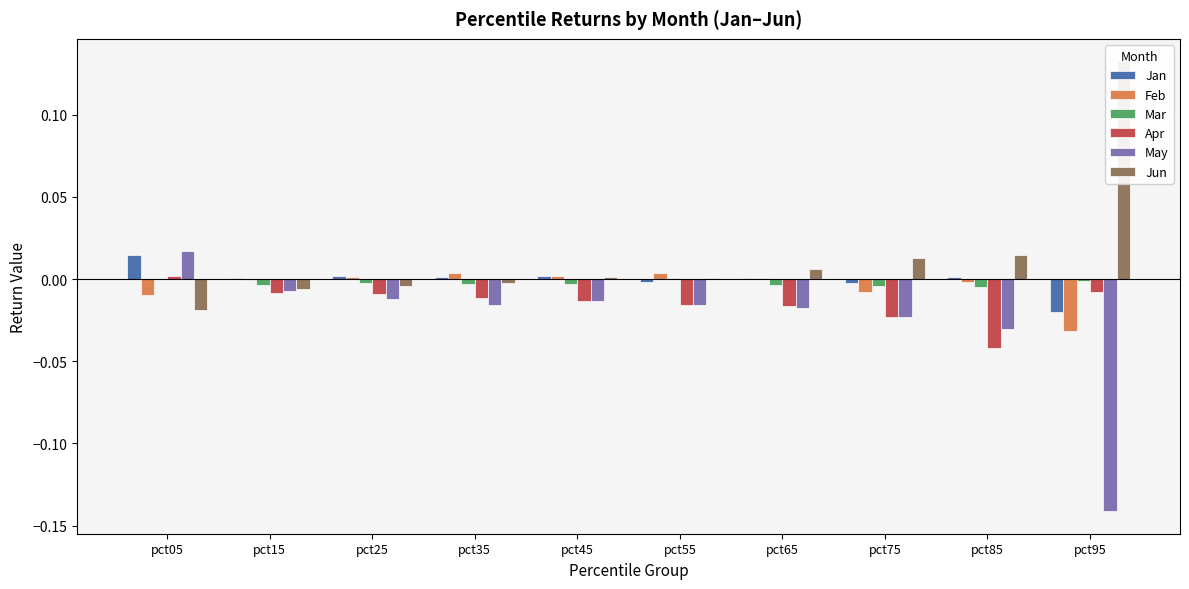

How many positive values does the Mar series have?

1